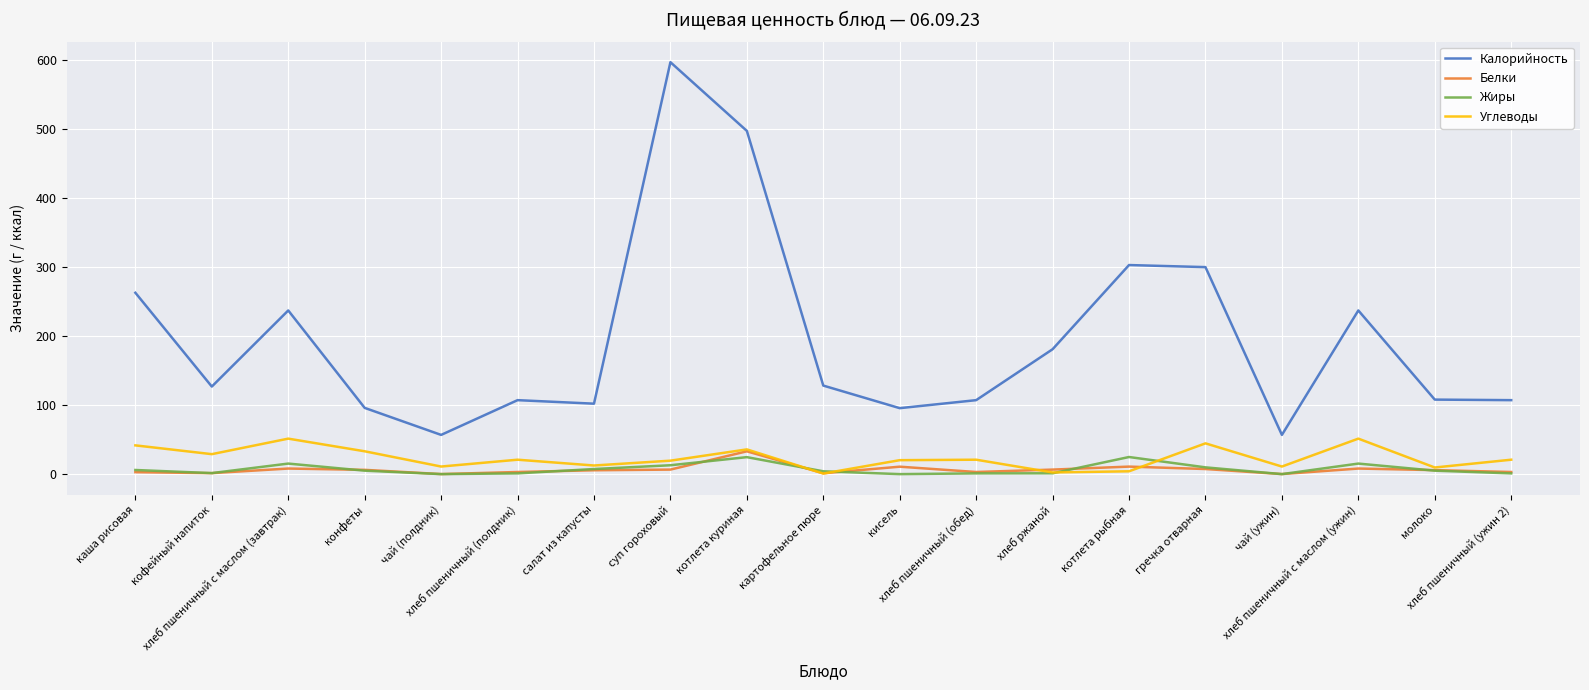

True or false: Калорийность has a value of 58.2 at кисель.

False